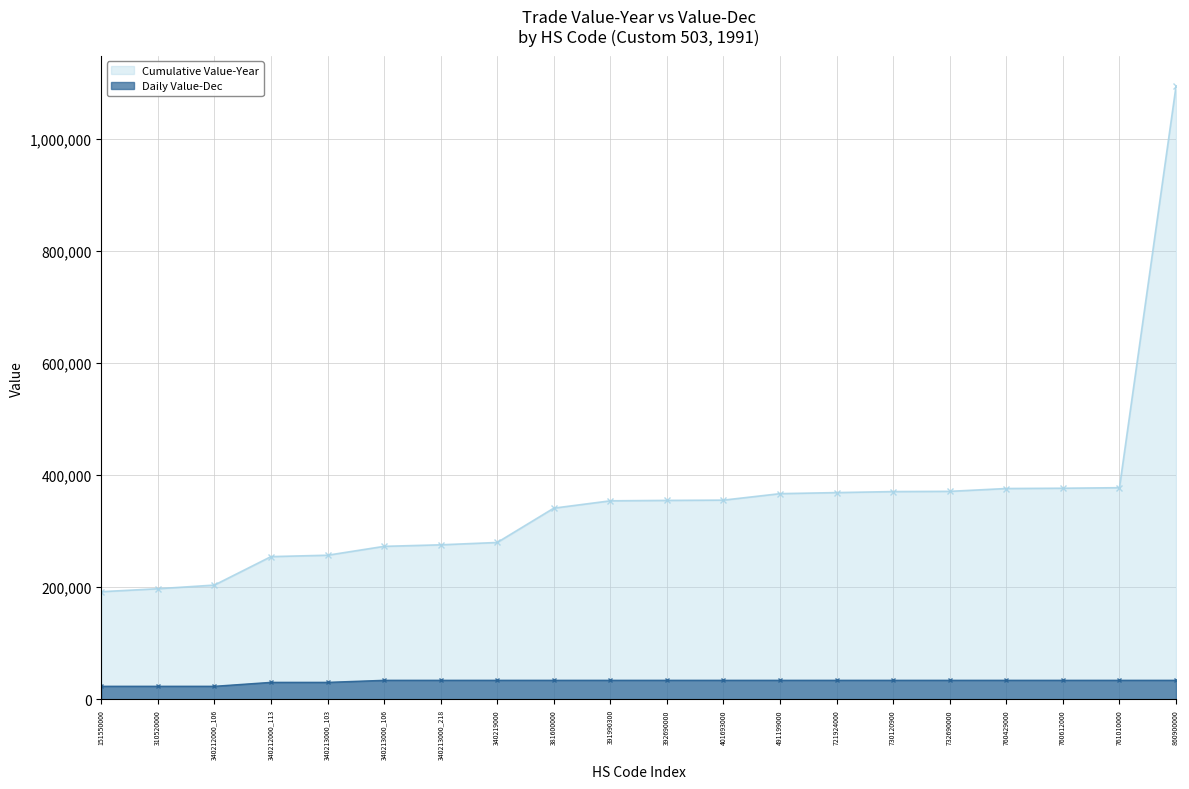

How many values in the Daily Value-Dec series are below 34182?

5